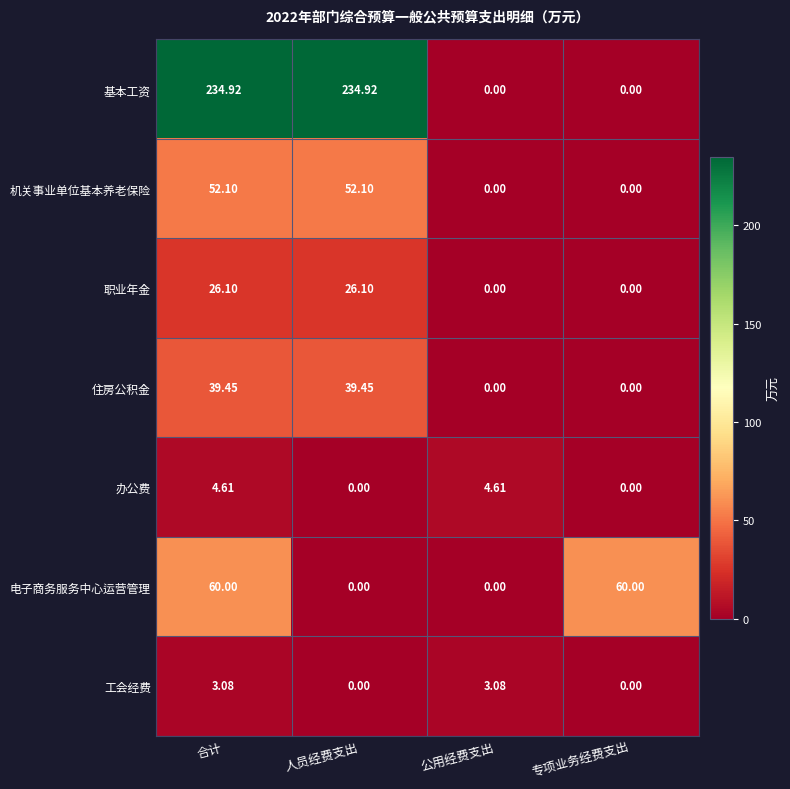

Which series has the largest range (max minus min)?

基本工资